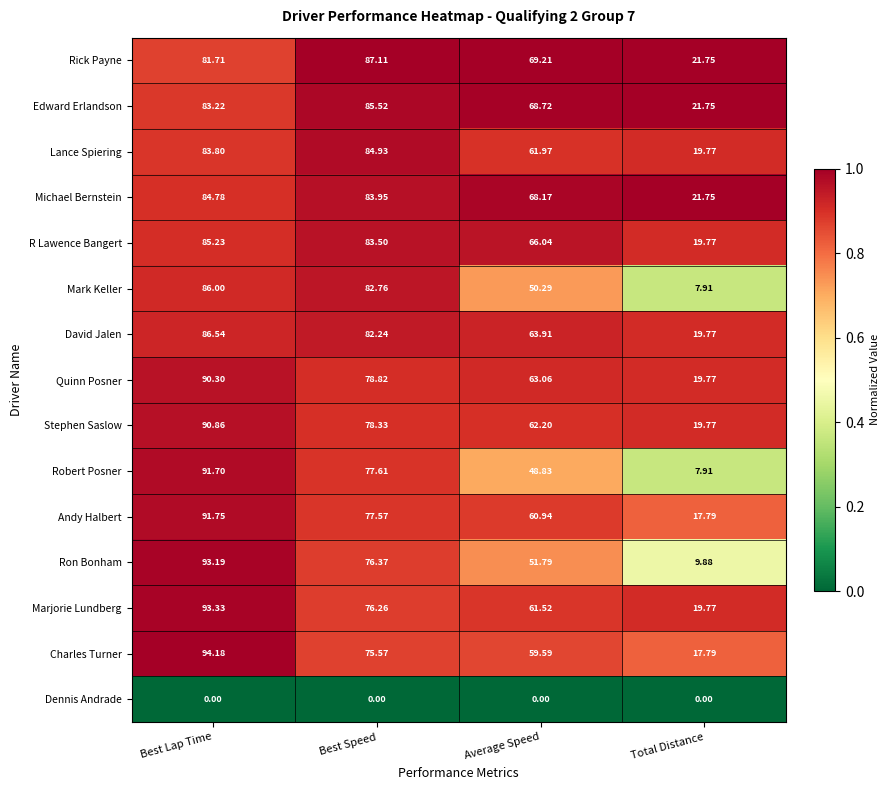

Which category has the highest value across all series?

Best Lap Time